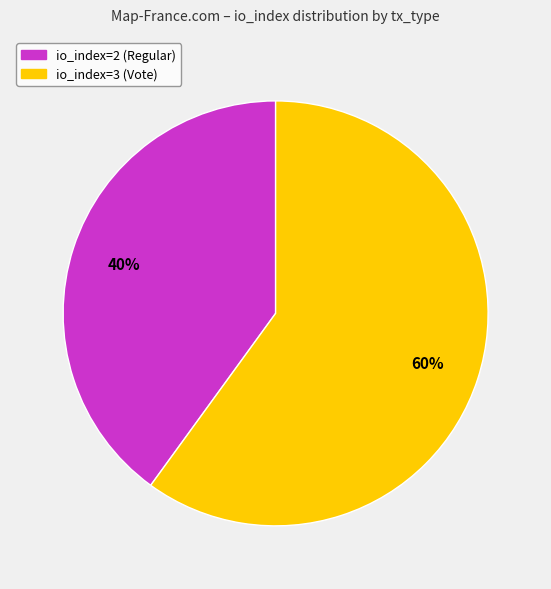

Does io_index=2 (Regular) represent more than half of the total?

No